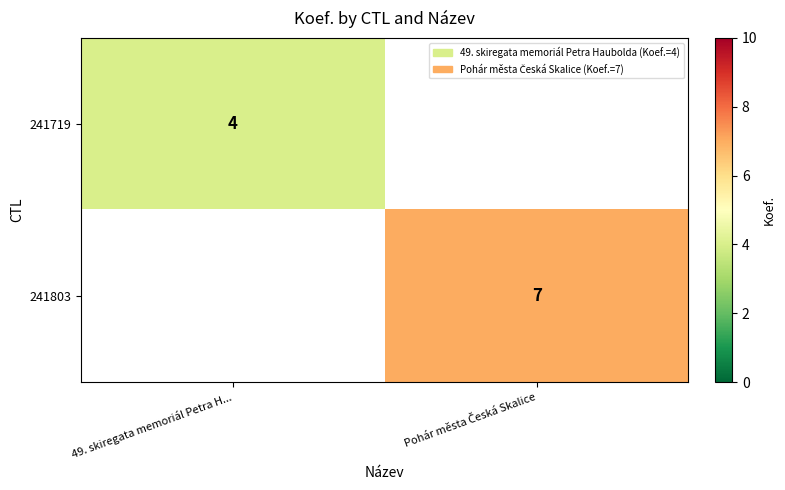

True or false: 241719 has a value of 2 at 49. skiregata memoriál Petra H....

False